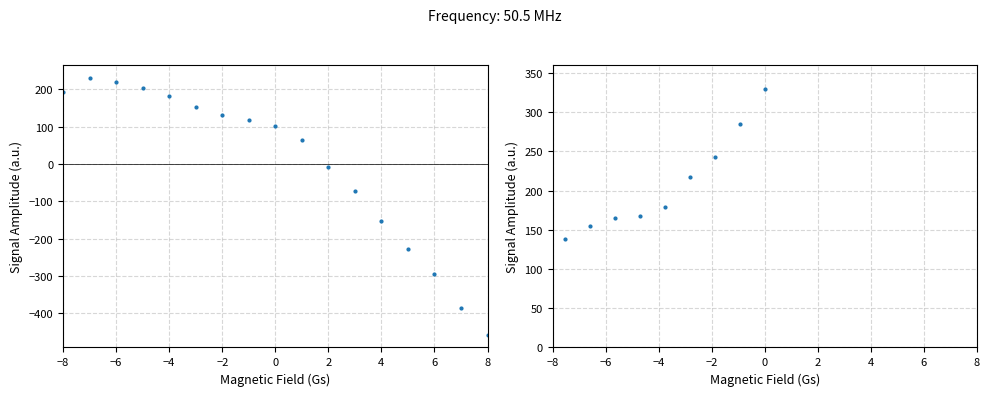

Is the value of Finanszírozott szolgálatok at −2 greater than the value of Finanszírozási összeg at 2?

Yes